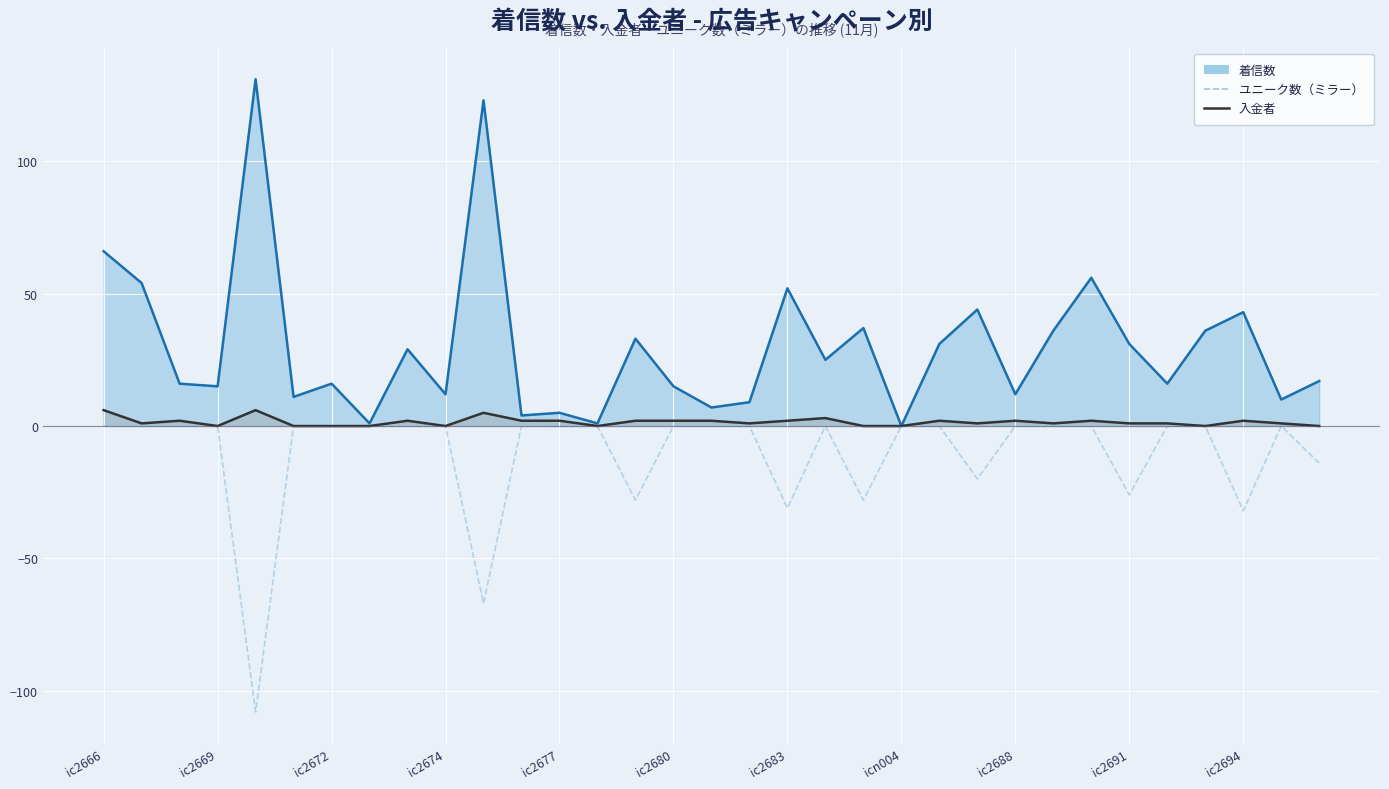

How many data points in 入金者 are less than 1?

10